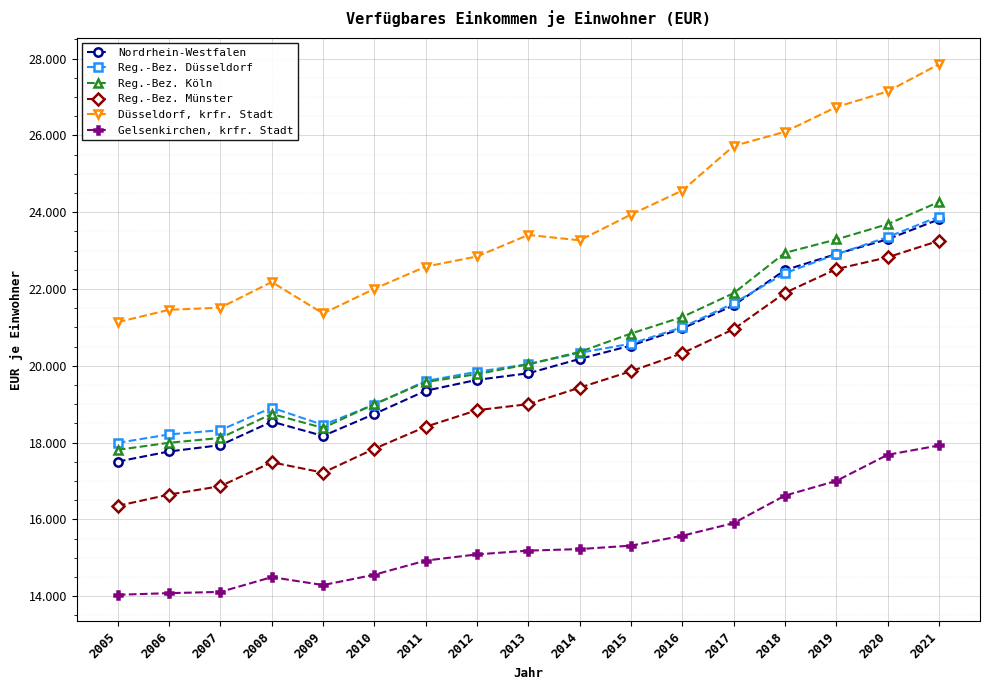

At which category is the sum across all series the highest?

2021